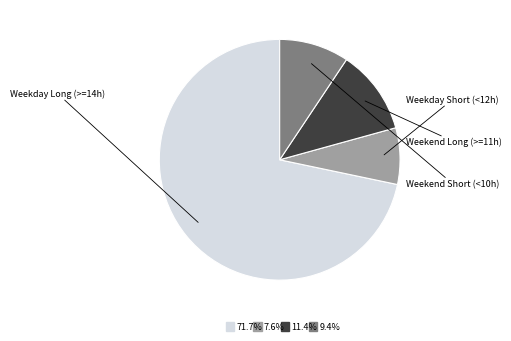

Does any single category account for the majority?

Yes